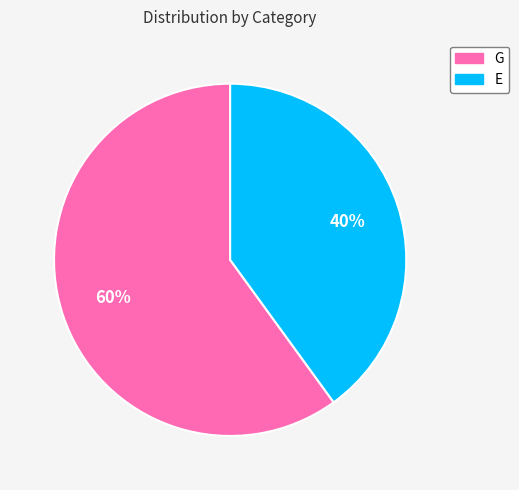

To the nearest percent, what portion does E represent?

40%